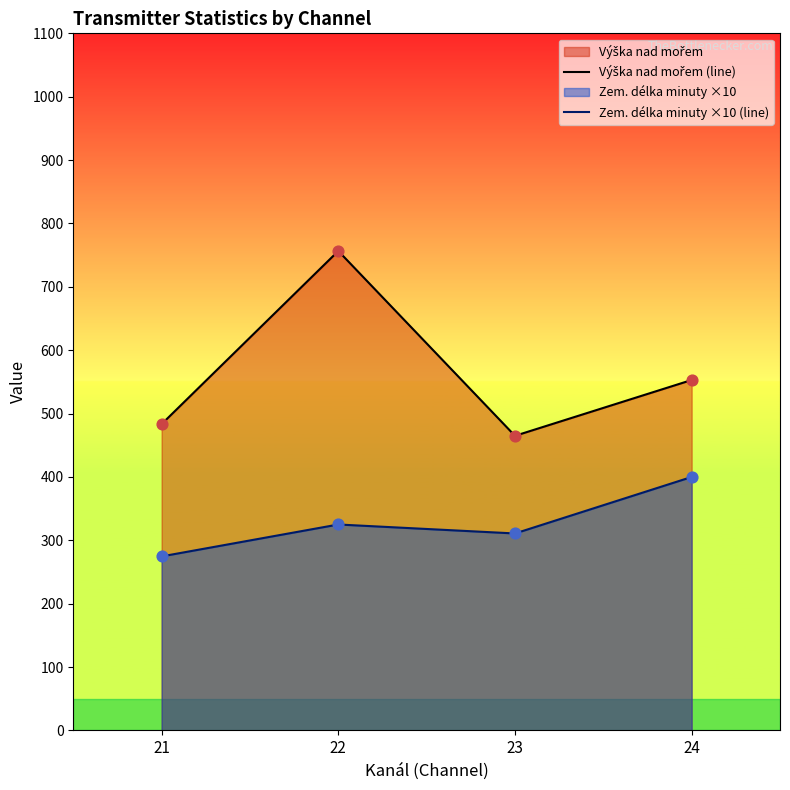

Which series has the largest Y range (max minus min)?

Výška nad mořem (line)